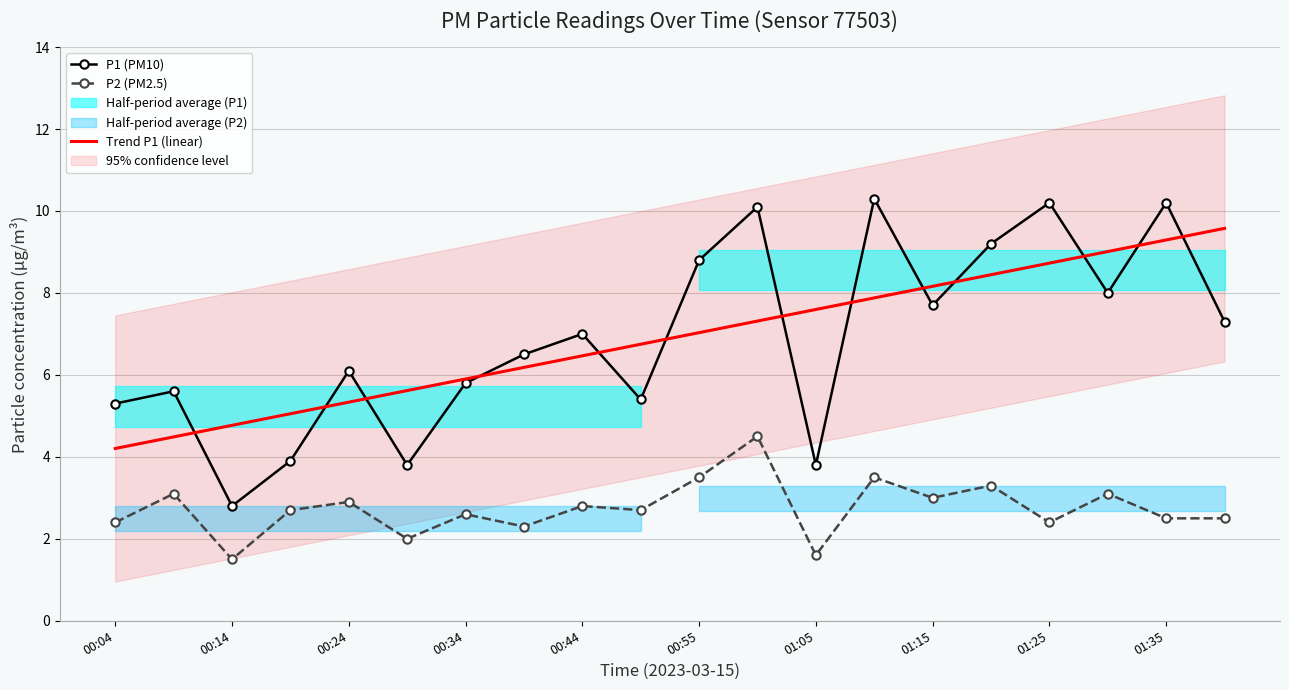

Which category has the lowest value in the P1 (PM10) series?

00:14